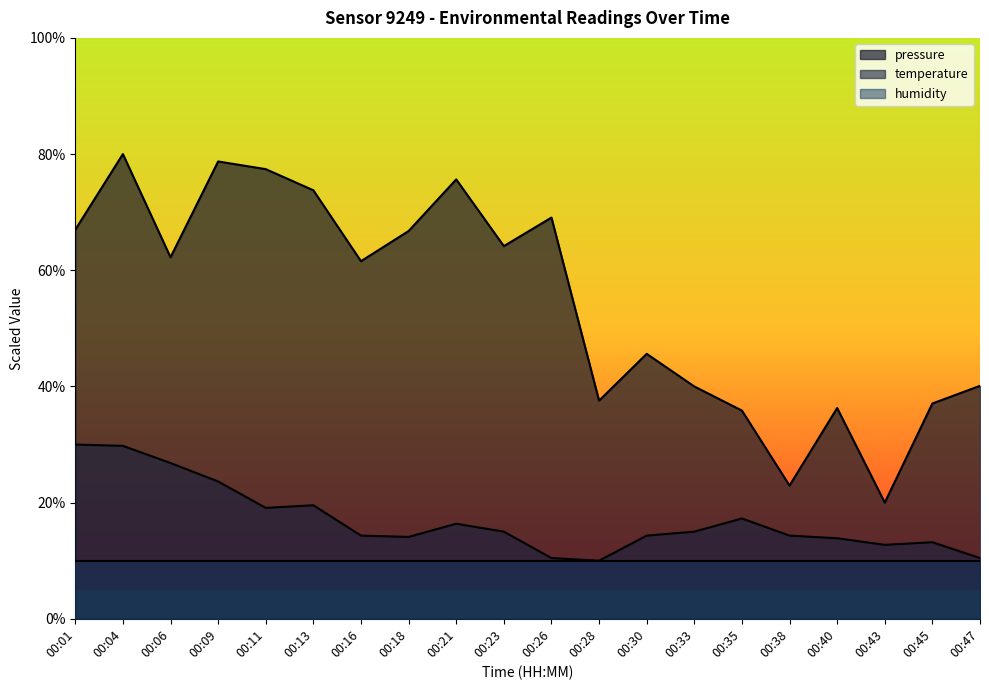

What are all the series names shown in the legend?

pressure, temperature, humidity